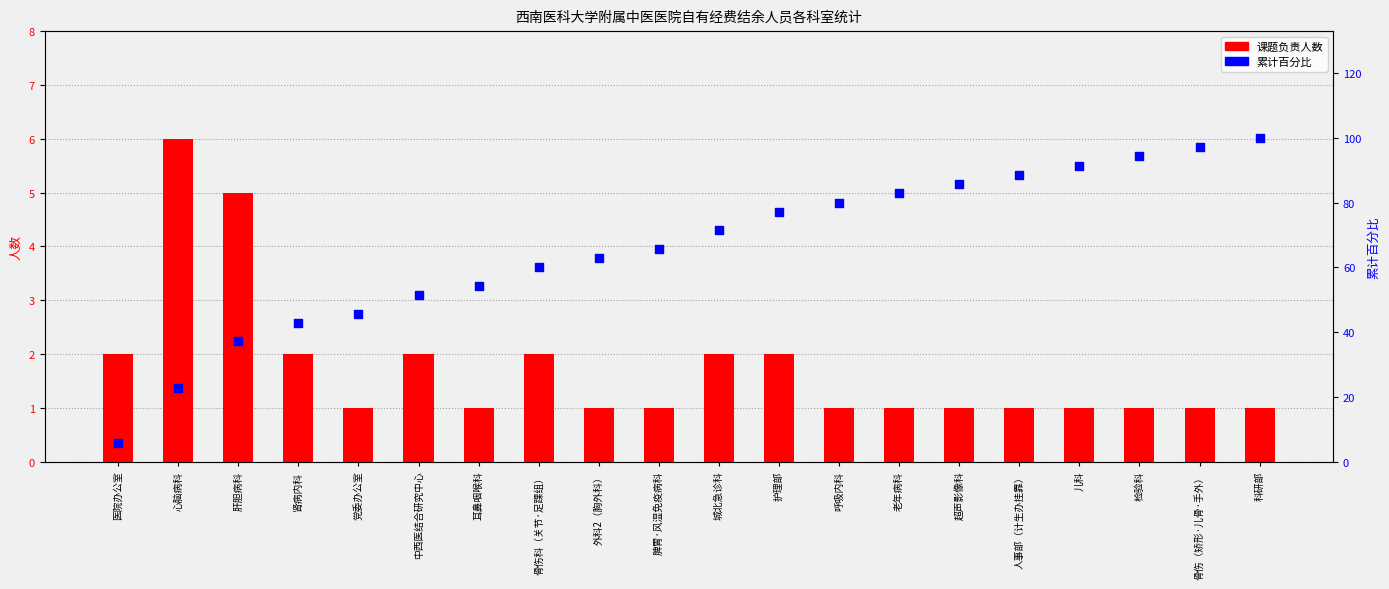

Which series contains the highest Y value?

累计百分比